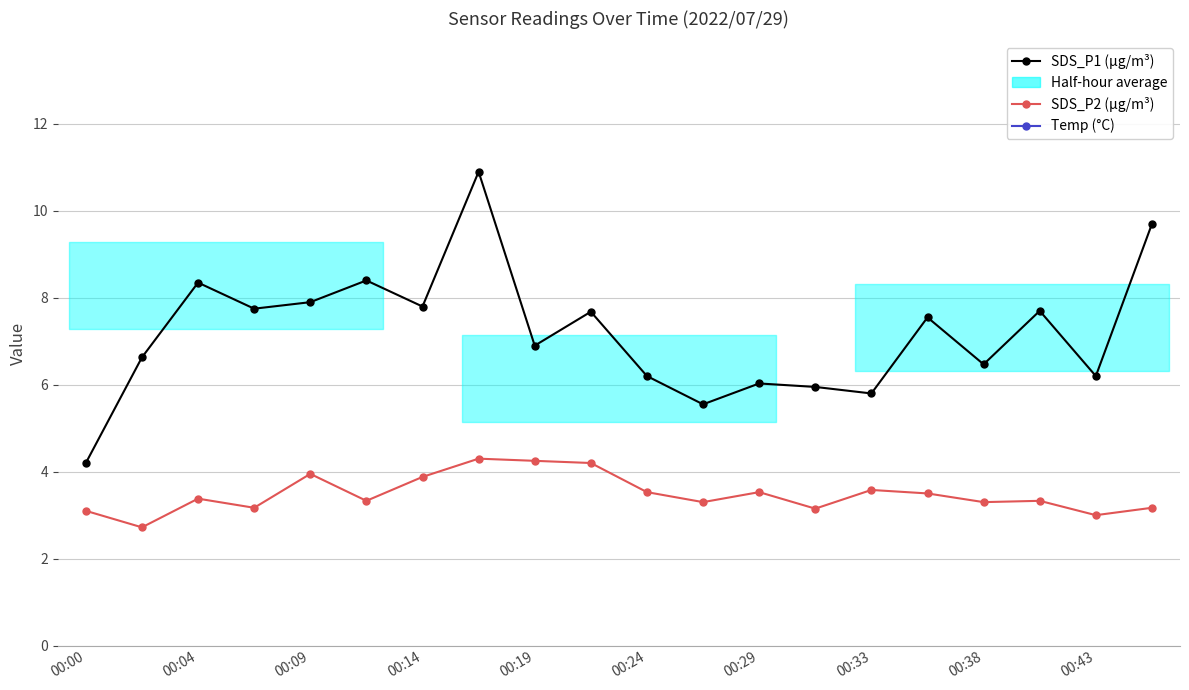

Is it true that SDS_P2 (µg/m³) equals 1.4 at 19?

False